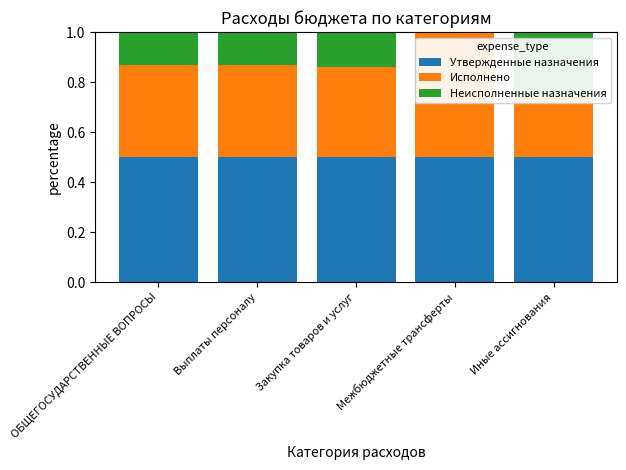

What is the average value of the Утвержденные назначения series?

0.5